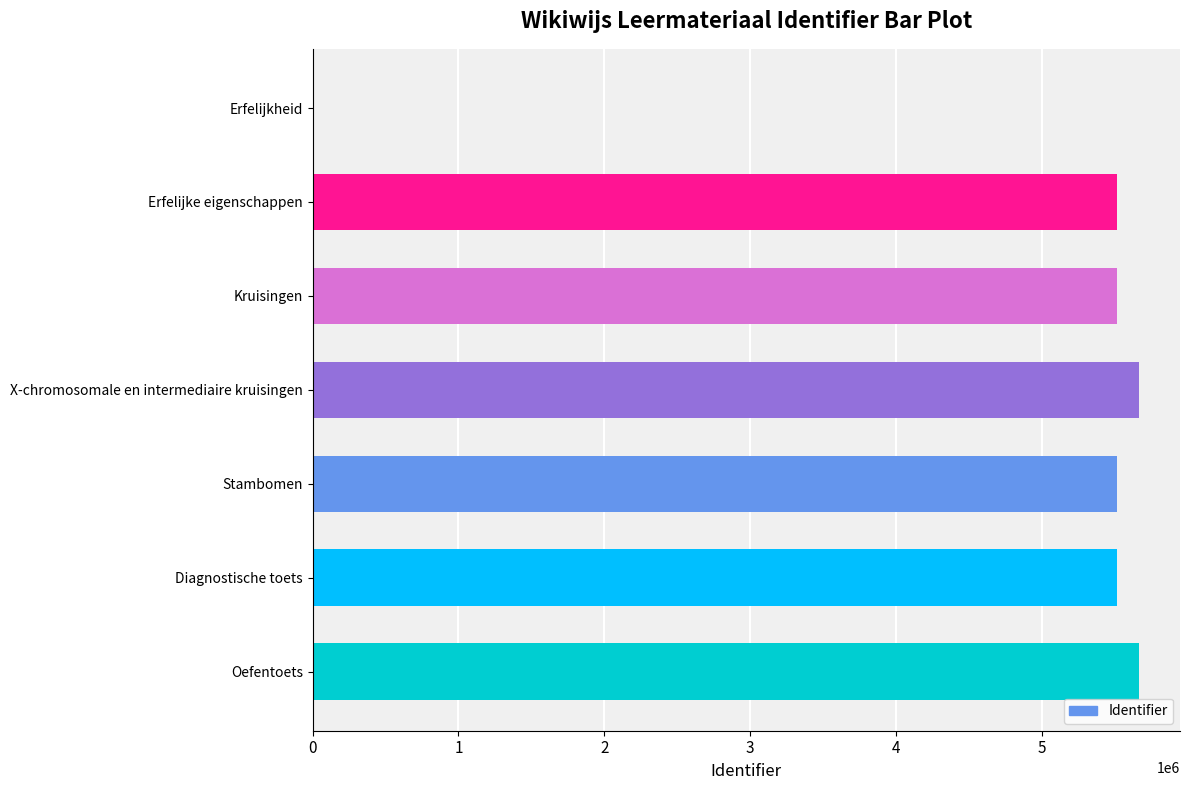

What is the sum of all values?

33383819